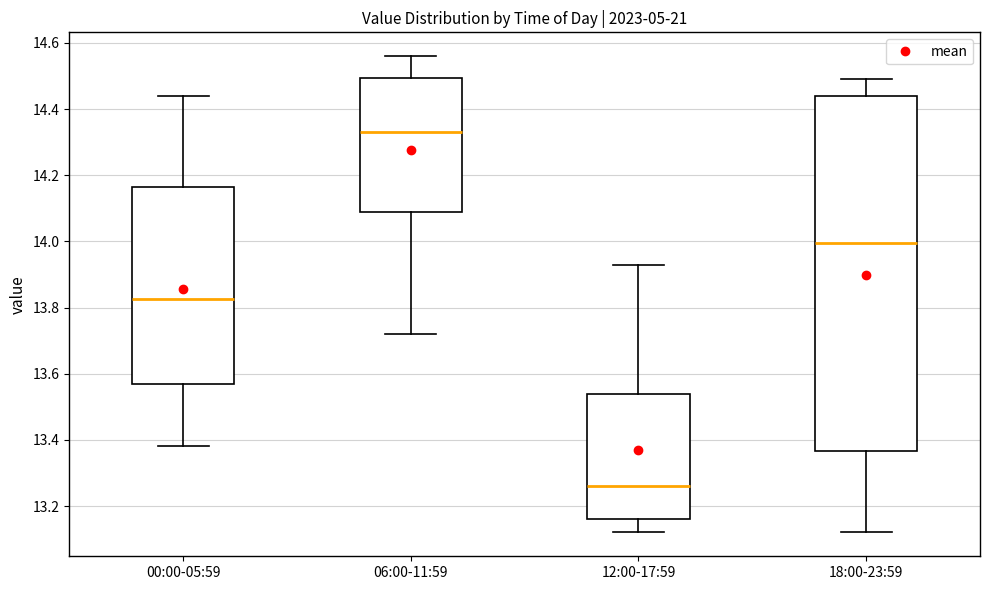

Where is the lower edge of the box for 12:00-17:59 on the y-axis? The values are not printed on the chart, so give them approximately, as read against the axis.

13.16